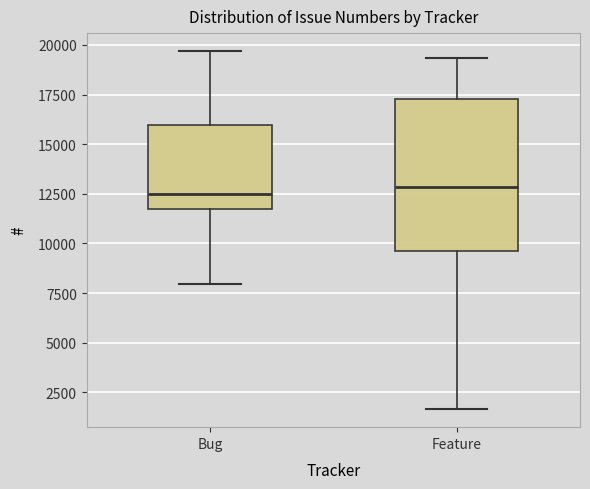

Where does the median line of the box for Bug sit on the y-axis? The values are not printed on the chart, so give them approximately, as read against the axis.

12500